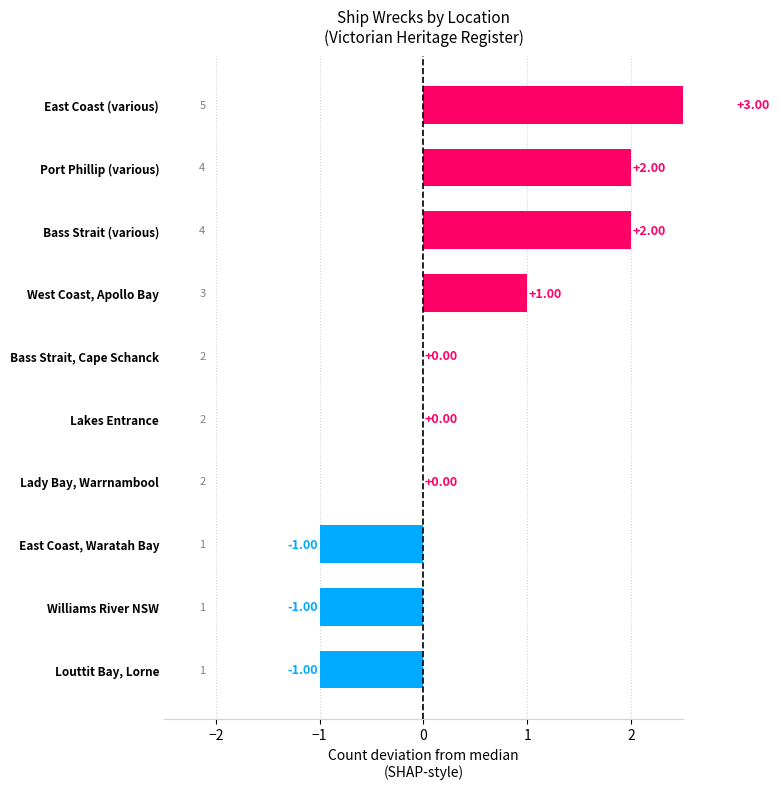

At which label does the data first exceed 2?

West Coast, Apollo Bay